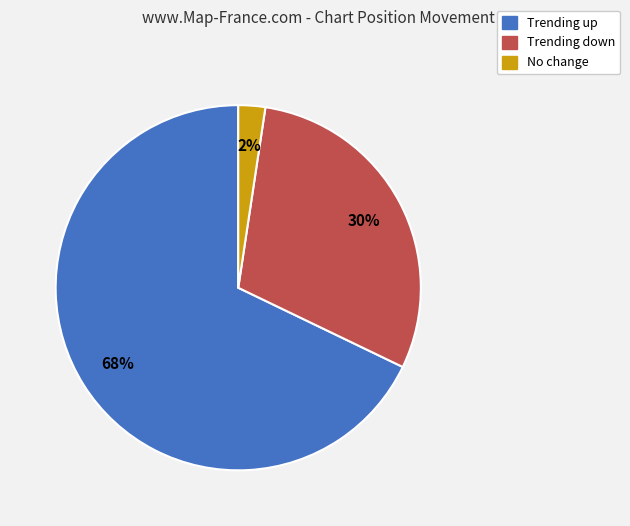

Is there any slice that represents more than half of the pie?

Yes